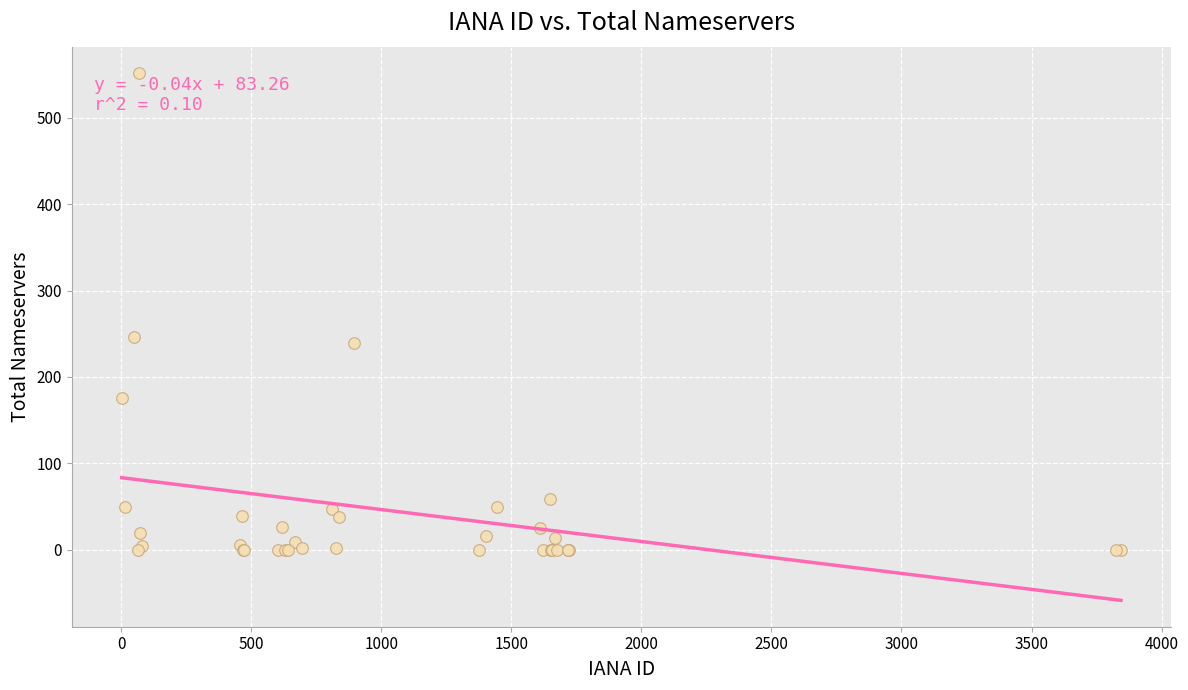

What Y value in the scatter plot is closest to 276?

246